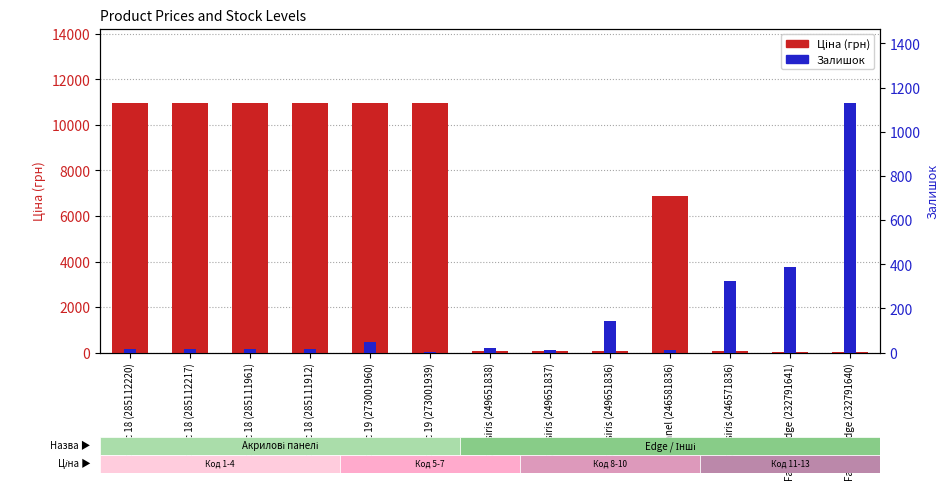

Are the bars grouped side by side (vs. stacked)?

Yes